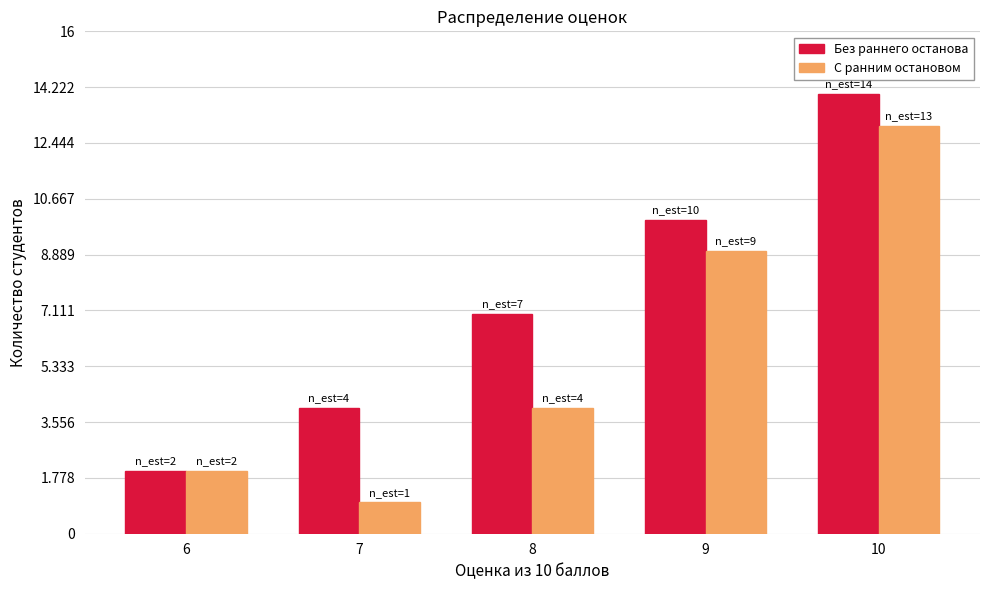

Count the number of categories in the chart.

5